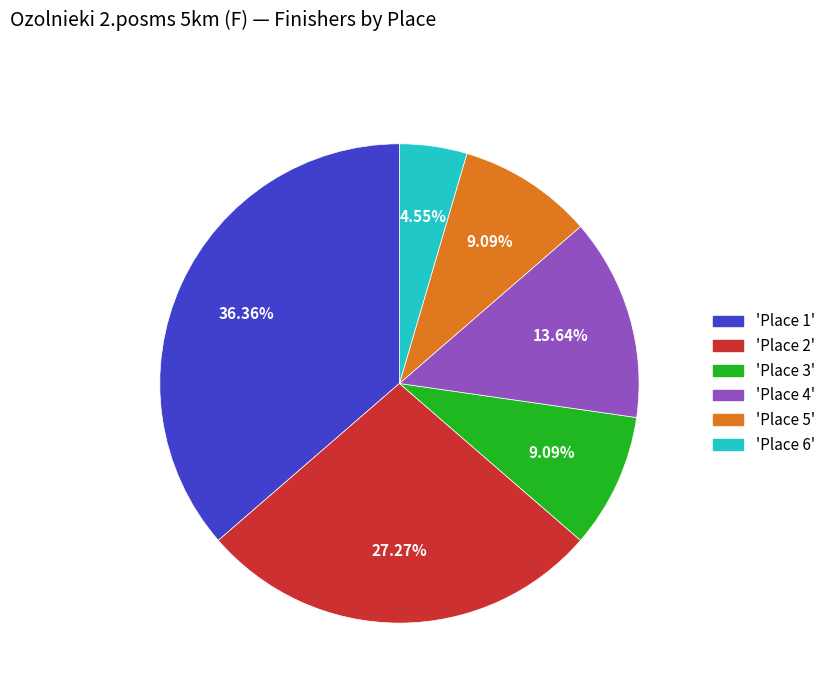

Is there any slice that represents more than half of the pie?

No